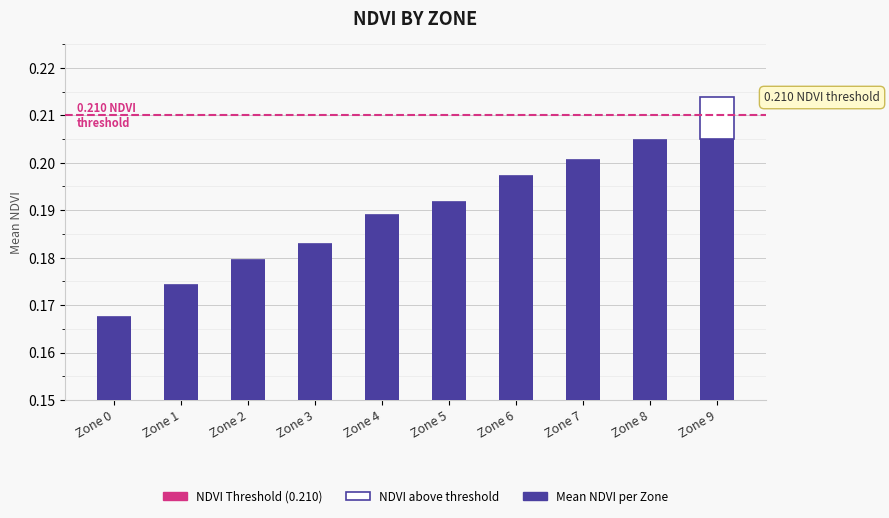

Where is Mean NDVI (base) nearest to the value 0?

Zone 0